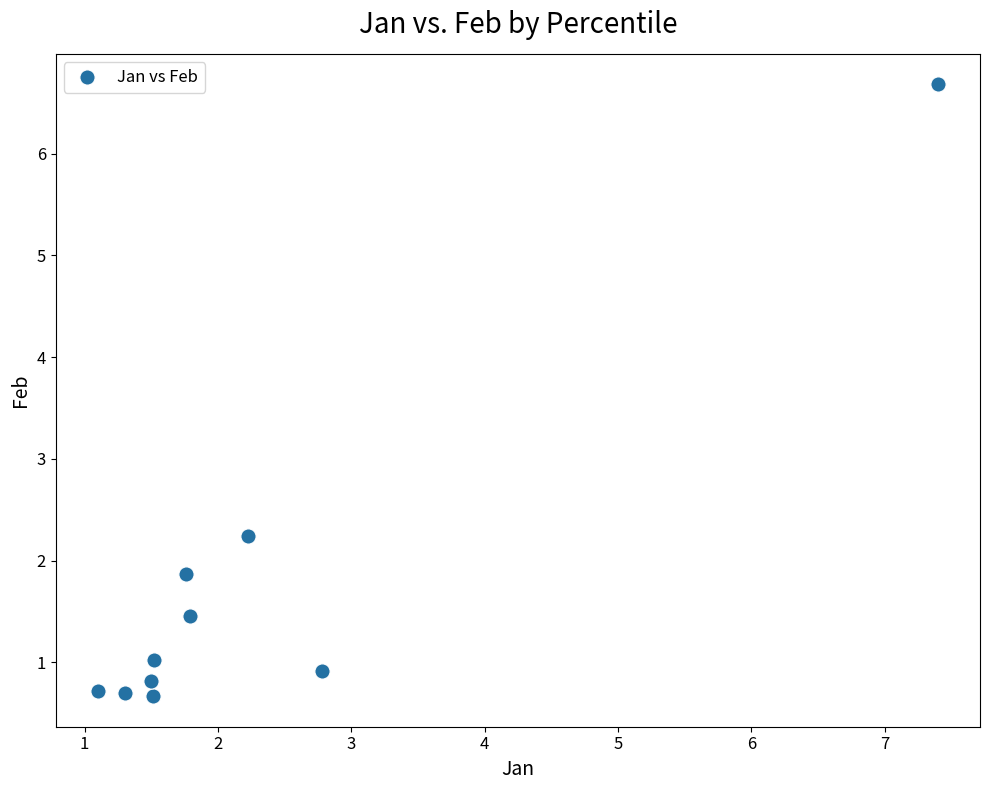

What Y value in the scatter plot is closest to 3?

2.2